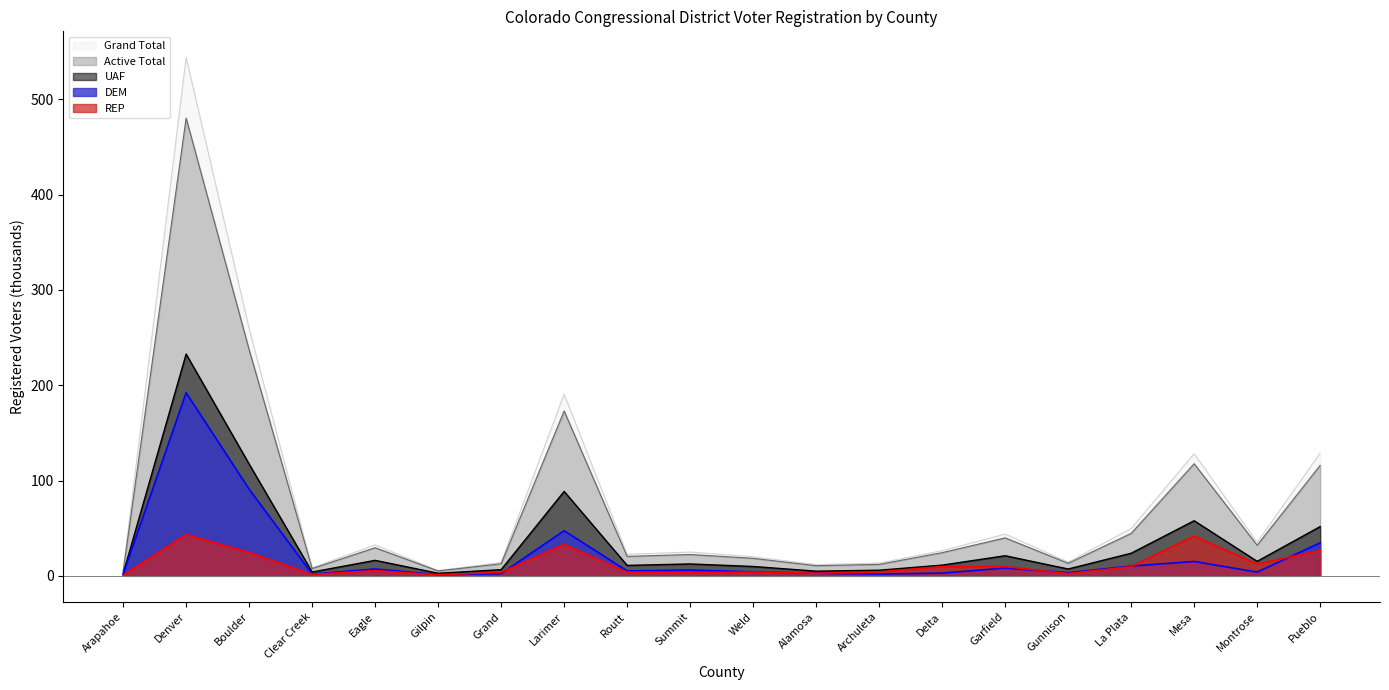

True or false: Grand Total has more than 1 interior local peaks.

True